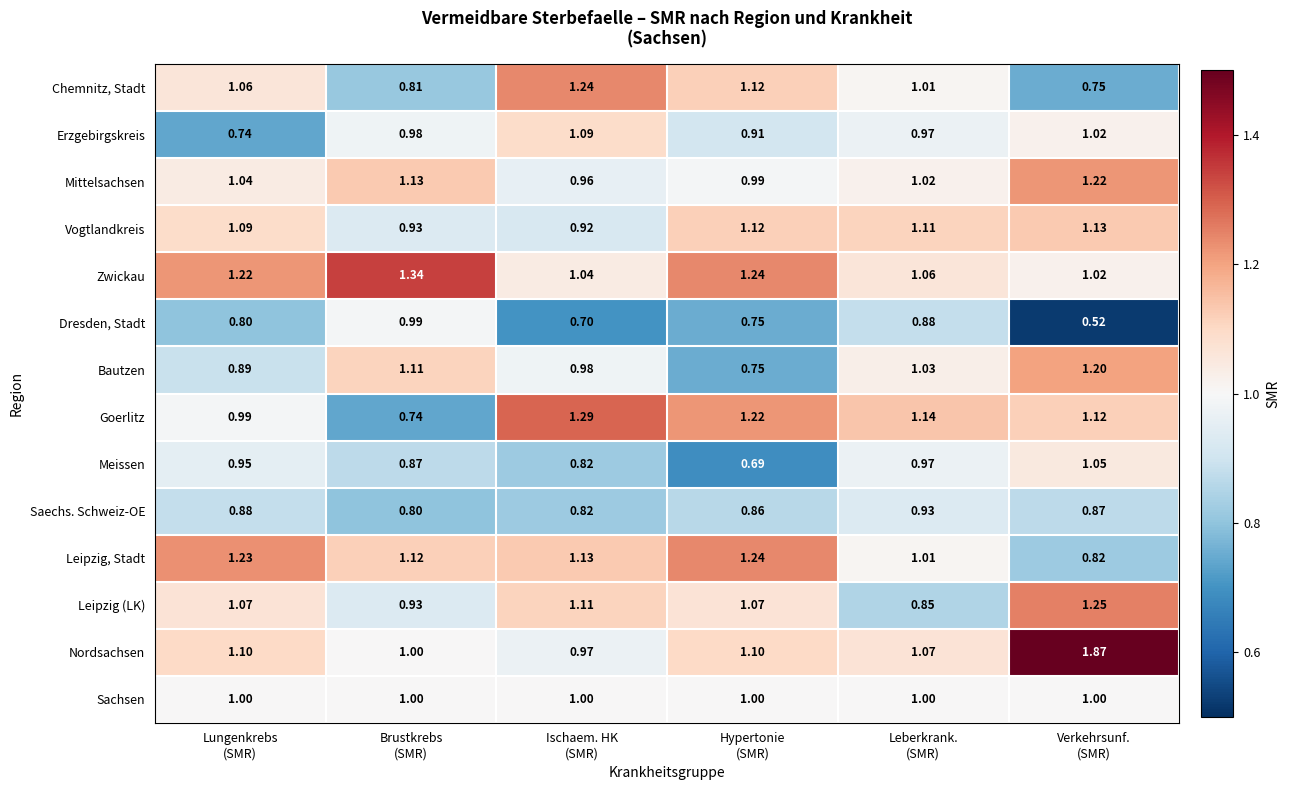

Which series has the largest total across all categories?

Nordsachsen